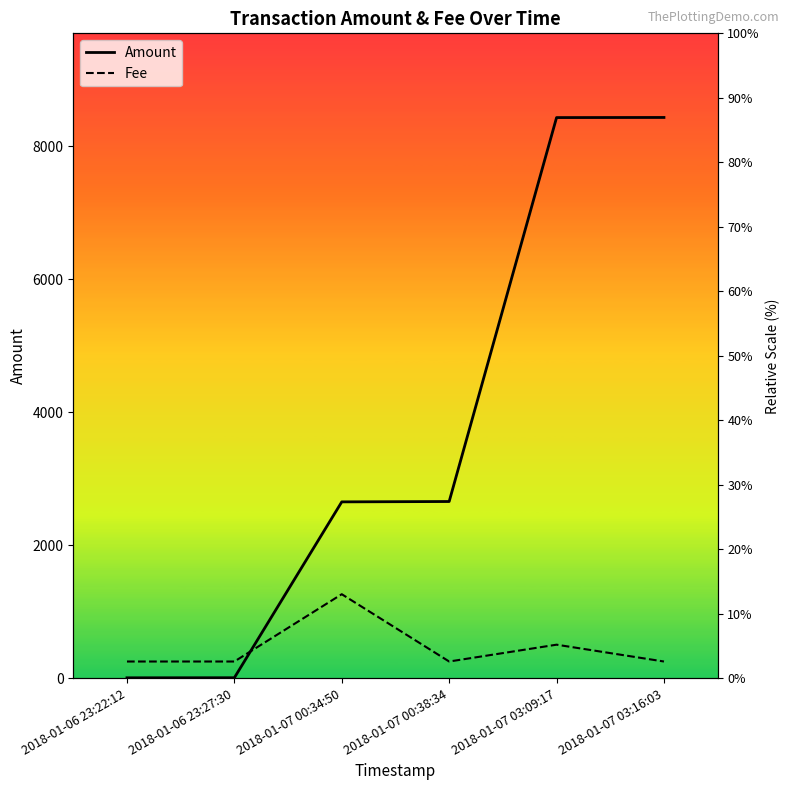

True or false: Amount has a value of 8428.9 at 2018-01-07 03:16:03.

True